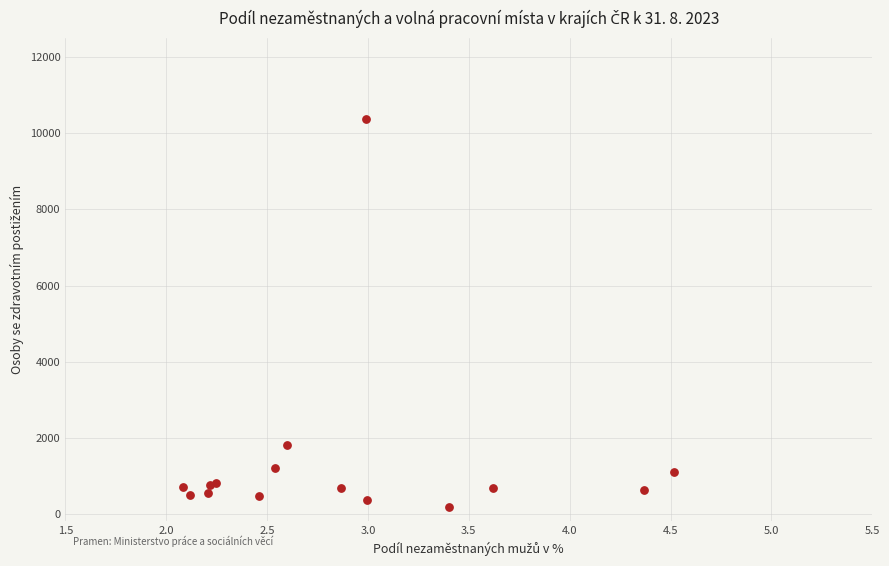

What Y value in the scatter plot is closest to 5277?

1817